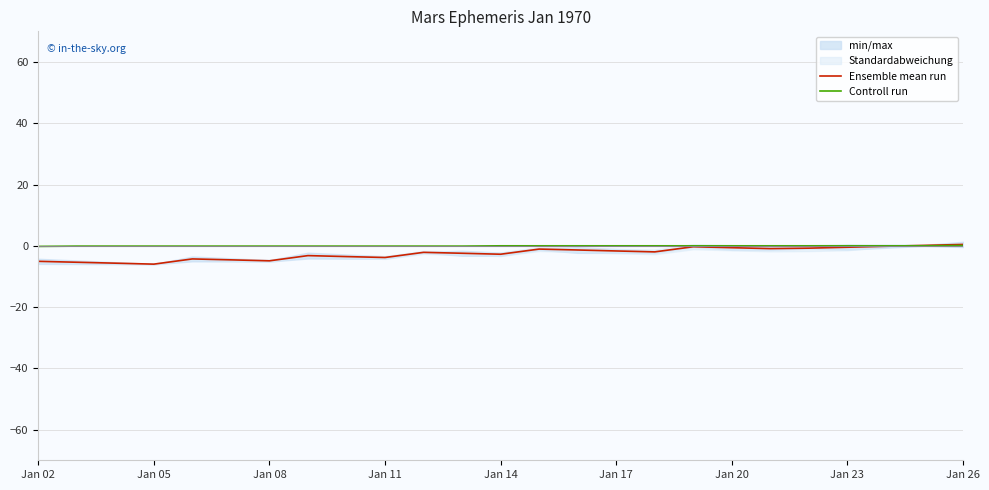

How many values in the Ensemble mean run series exceed -2?

12